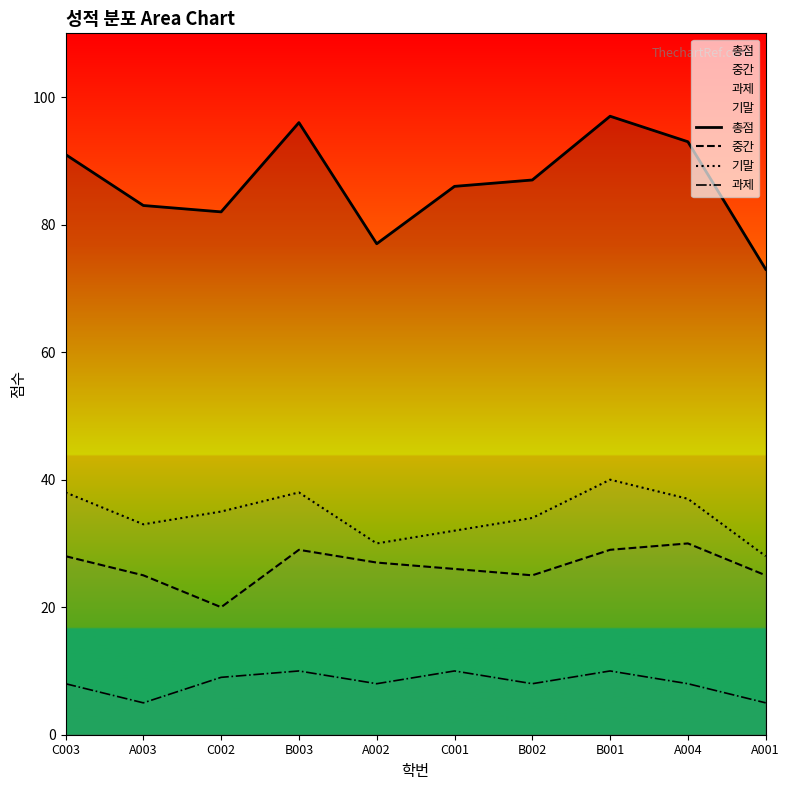

Between C002 and C001, which is larger?

C001